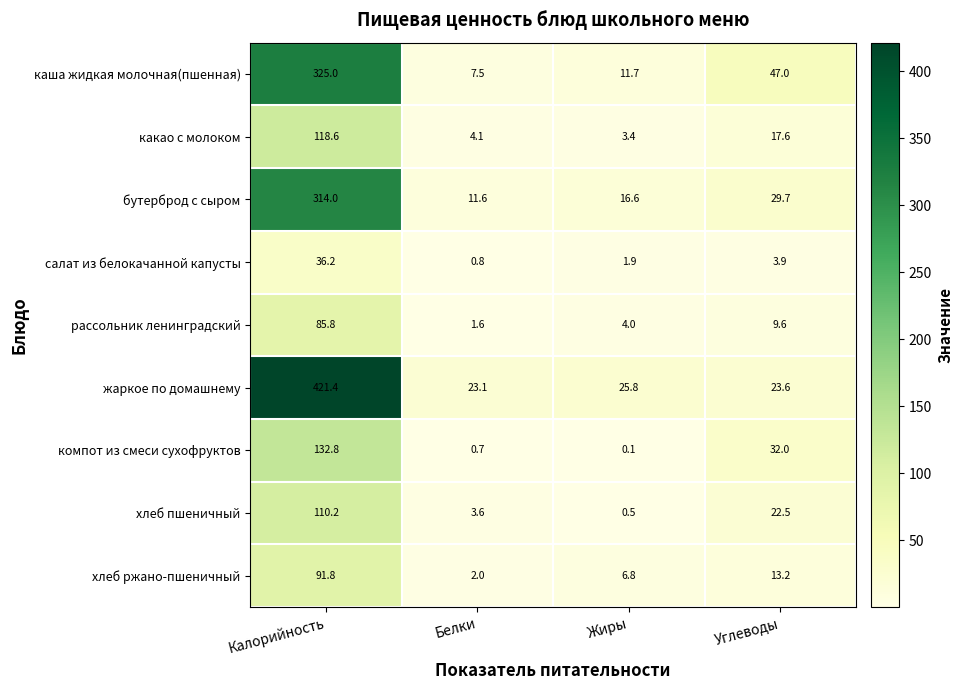

What is the total value across all series at Белки?

55.0